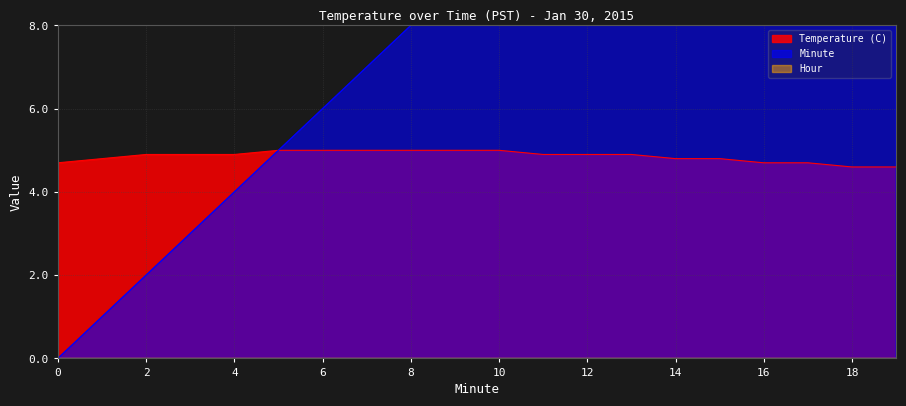

What is the difference between the maximum and minimum values in the Temperature (C) series?

0.4